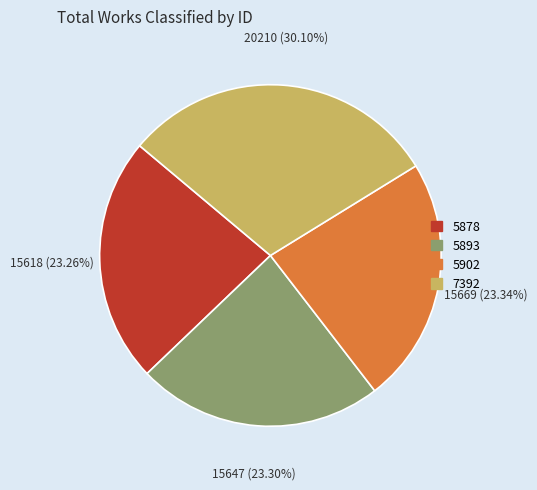

Count the number of slices in the pie.

4